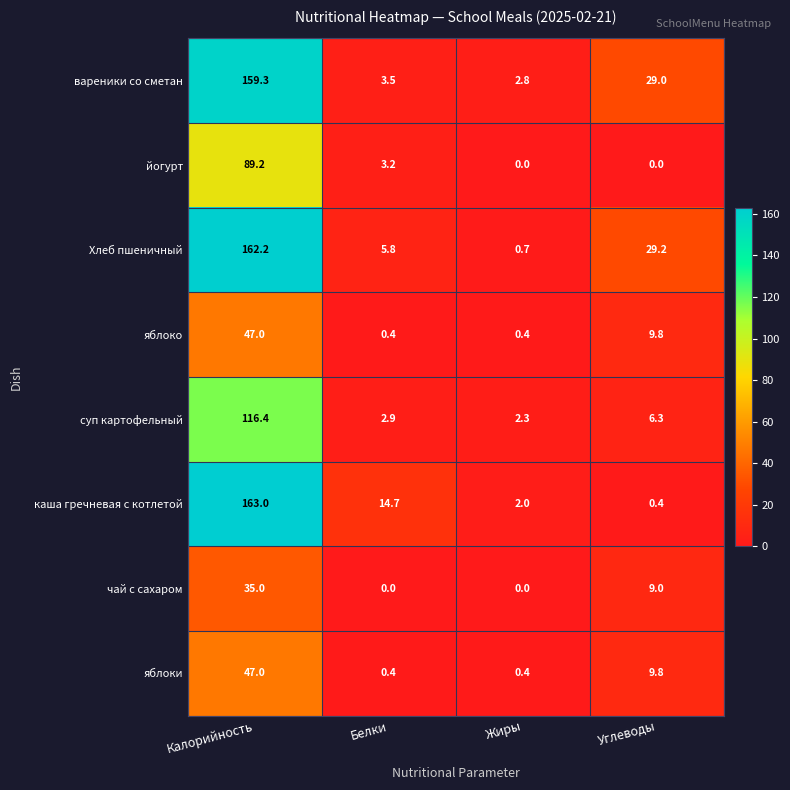

How many values in the суп картофельный series are below 6?

2